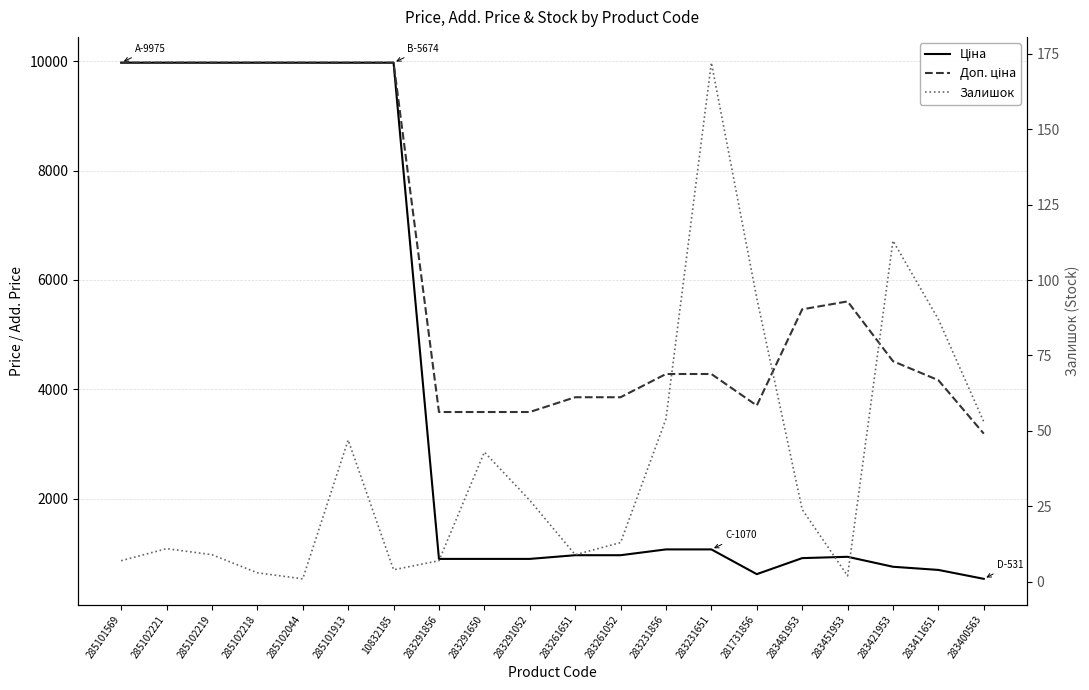

Read the Доп. ціна value at 283291052.

3583.6